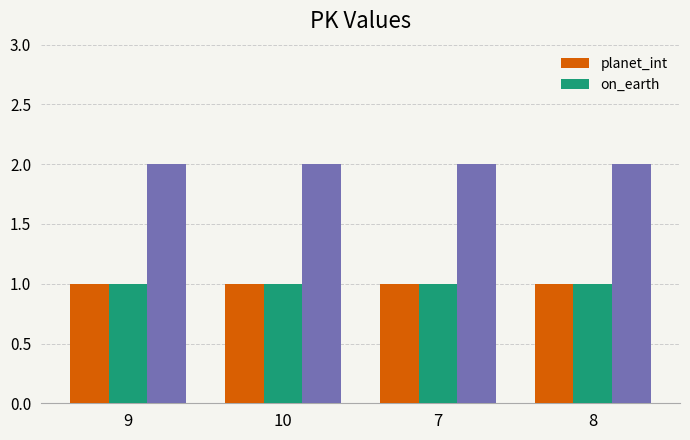

How many groups of bars are there?

4